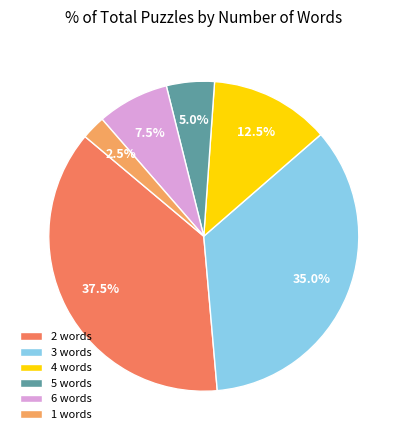

Count the number of slices in the pie.

6